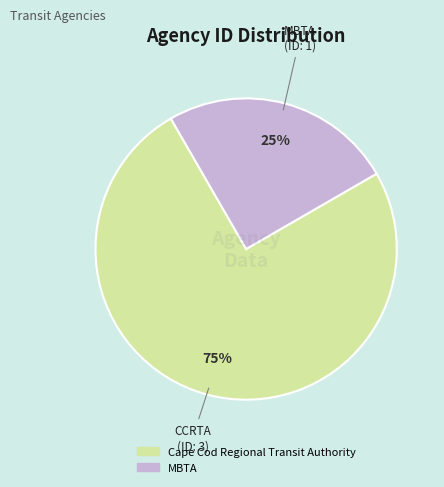

The Cape Cod Regional Transit Authority slice represents 75% of the pie. True or false?

True